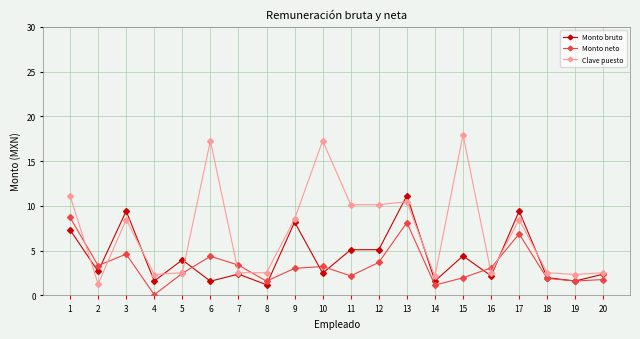

What are all the series names shown in the legend?

Monto bruto, Monto neto, Clave puesto